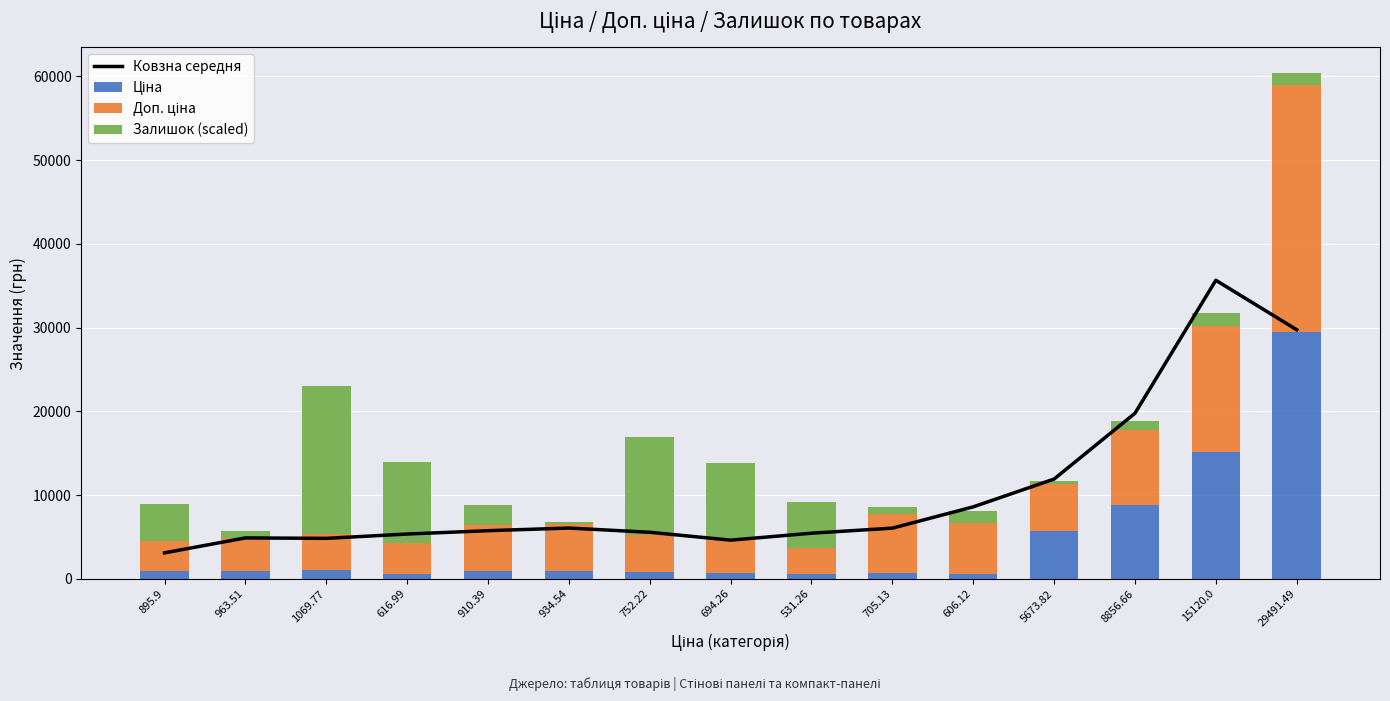

Reading left to right, what are all the values shown in this chart?

Ковзна середня: 3099.0	4882.0	4828.4	5346.8	5744.5	6060.0	5555.7	4614.7	5445.0	6047.5	8590.5	11909.4	19767.0	35645.4	29741.0
Ціна: 895.9	963.5	1069.8	617.0	910.4	934.5	752.2	694.3	531.3	705.1	606.1	5673.8	8856.7	15120.0	29491.5
Доп. ціна: 3583.6	3854.0	4279.1	3701.9	5462.3	5607.2	4513.3	4165.6	3187.6	7051.3	6061.2	5673.8	8856.7	15120.0	29491.5
Залишок (scaled): 4423.7	925.9	17694.9	9670.5	2469.1	205.8	11625.1	8950.3	5452.5	823.0	1440.3	308.6	1131.7	1440.3	1440.3